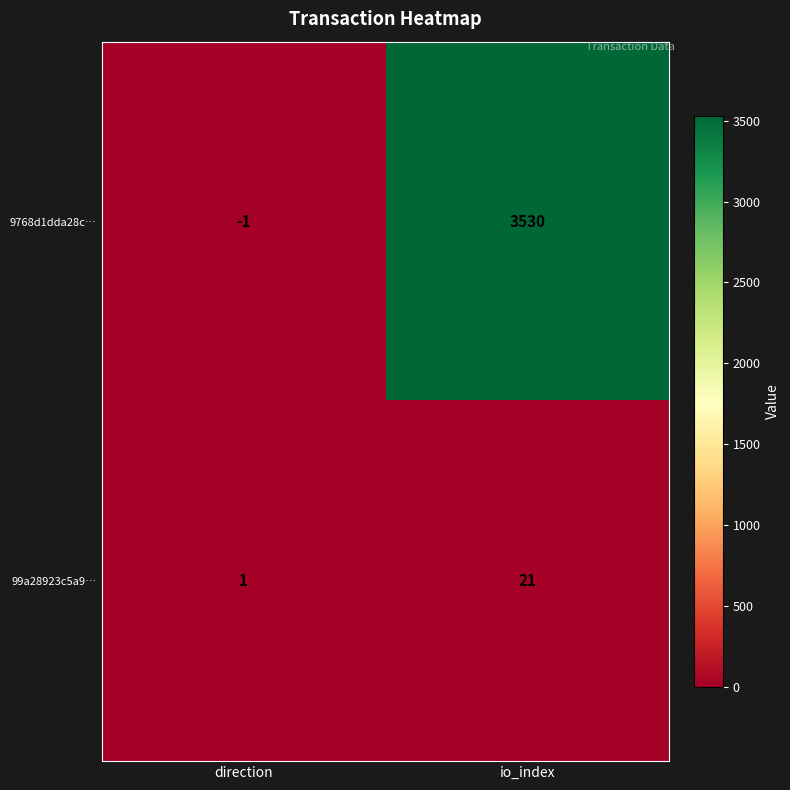

Reading left to right, transcribe all the data shown in this chart.

9768d1dda28c…: -1	3530
99a28923c5a9…: 1	21